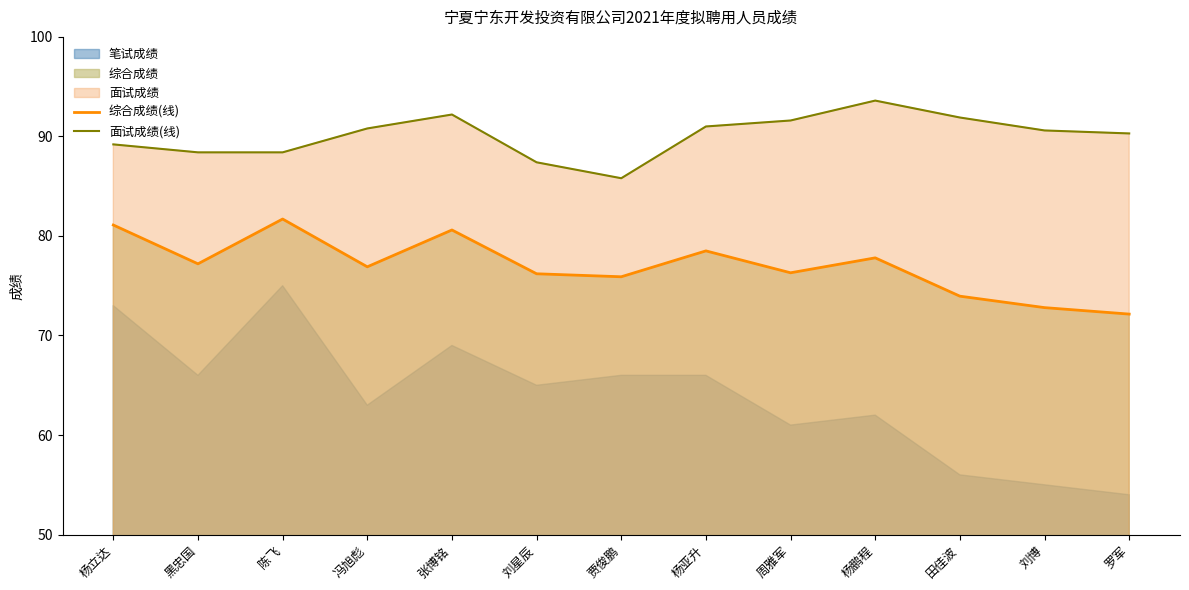

Is it true that 综合成绩(线) equals 24.0 at 杨鹏程?

False